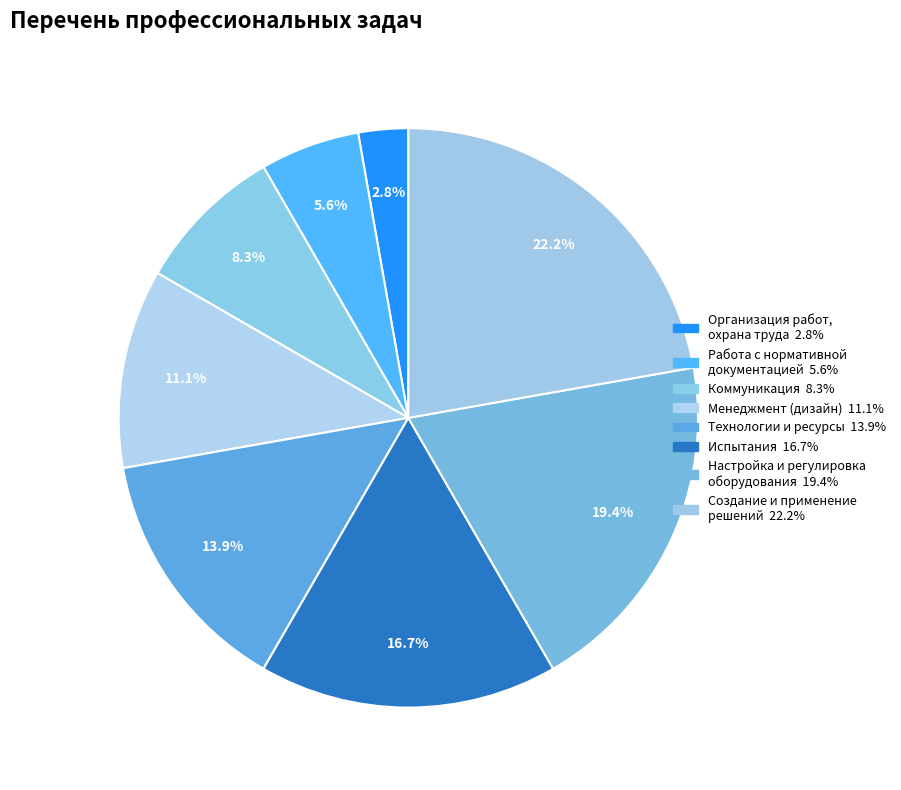

How many segments does this pie chart have?

8